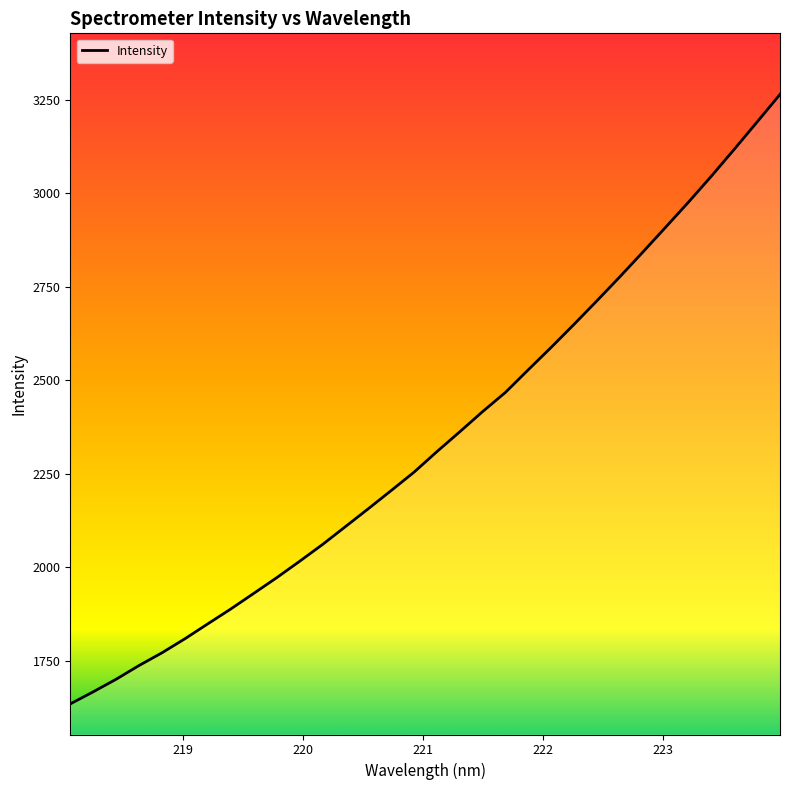

What is the greatest value displayed?

3264.1